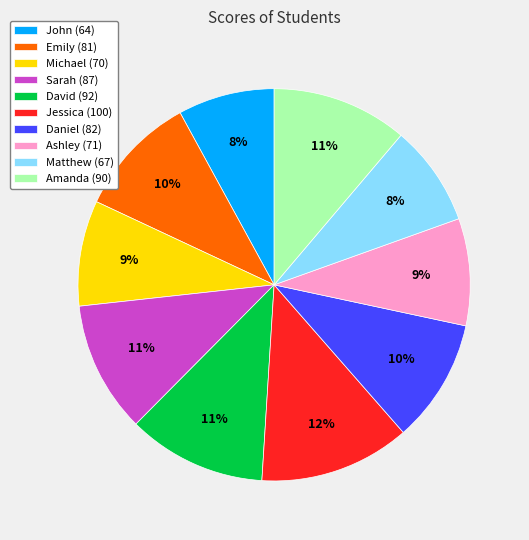

Which slice is the largest?

Jessica